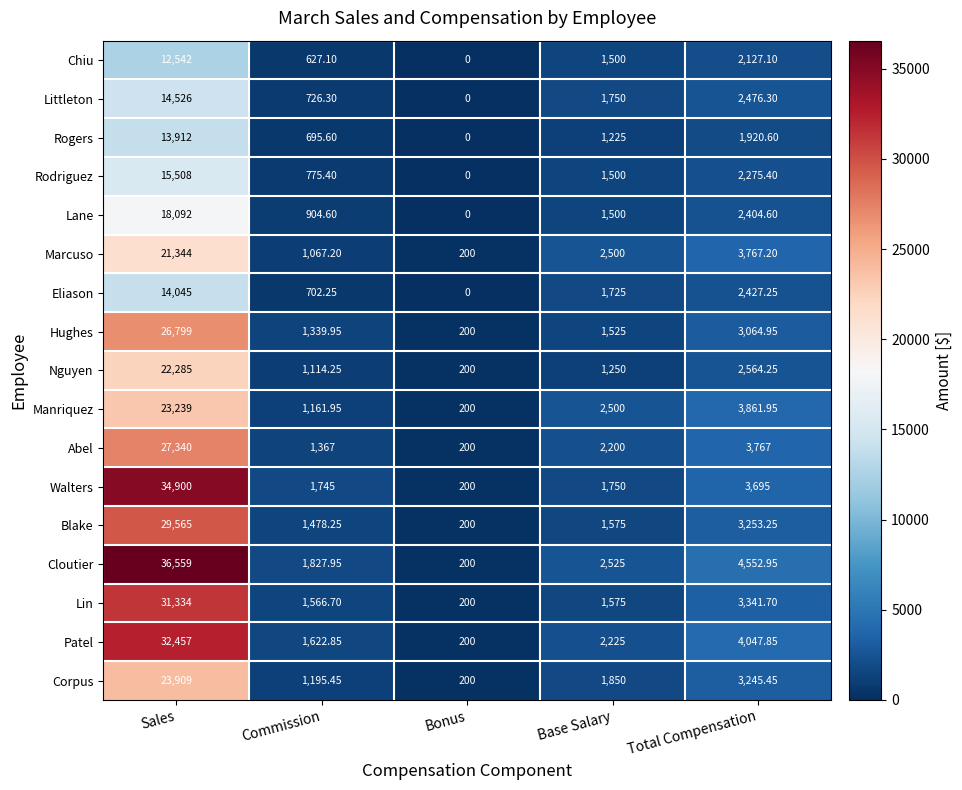

At which category is the sum across all series the highest?

Sales